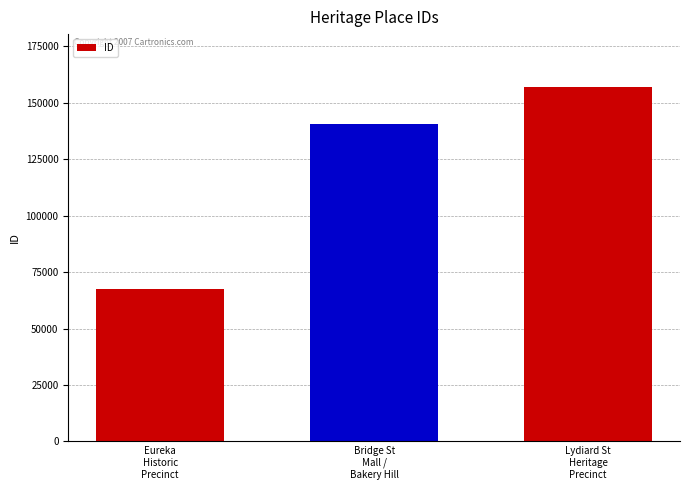

What is the value of the 2nd bar from the left?

140650